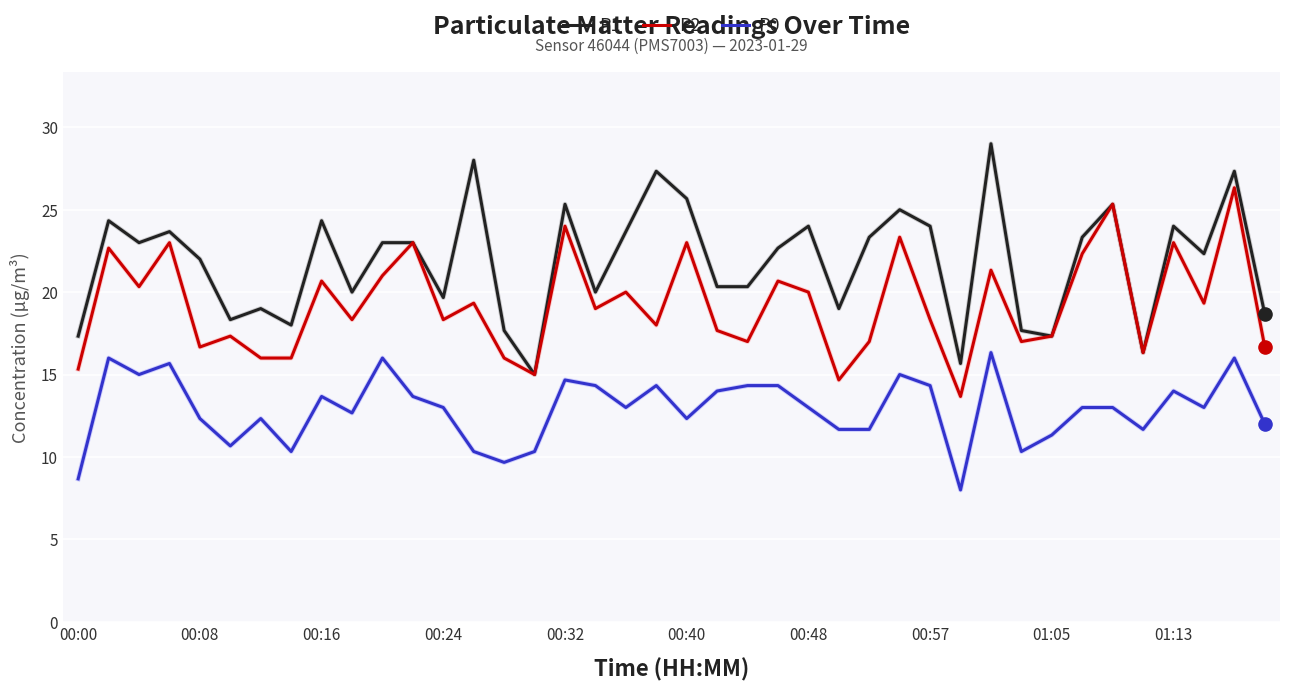

Which series has the largest total across all categories?

P1